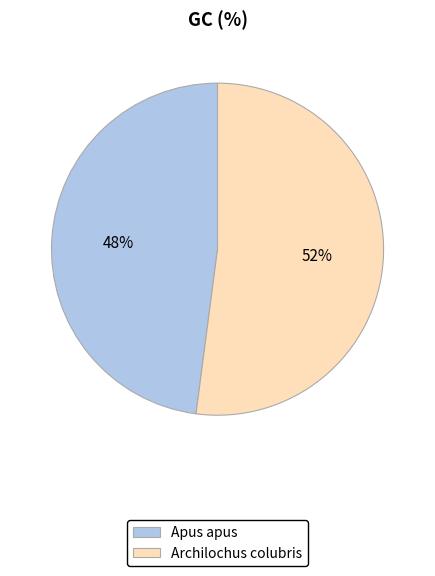

Which slice is the smallest?

Apus apus